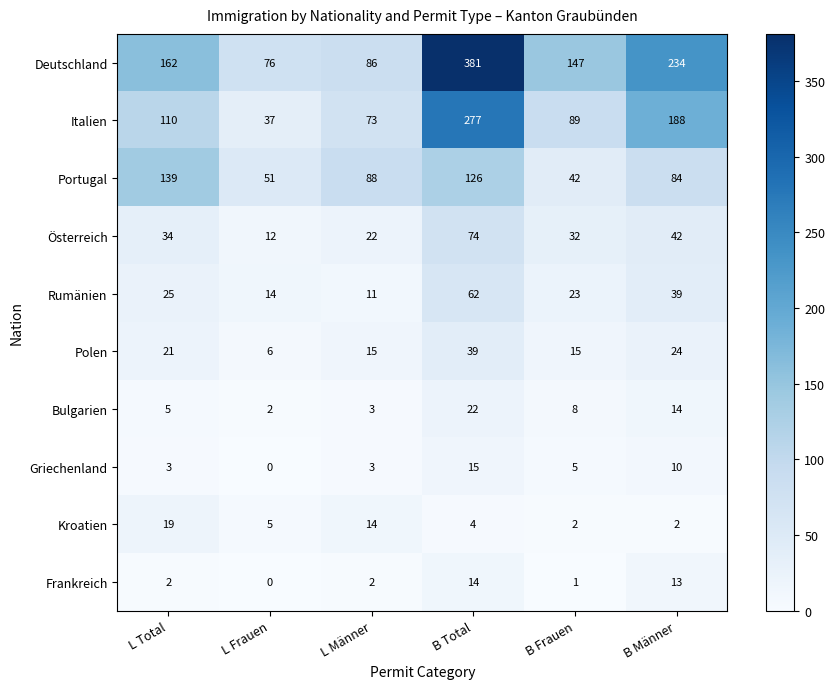

What is the spread (max minus min) of values at B Frauen?

146